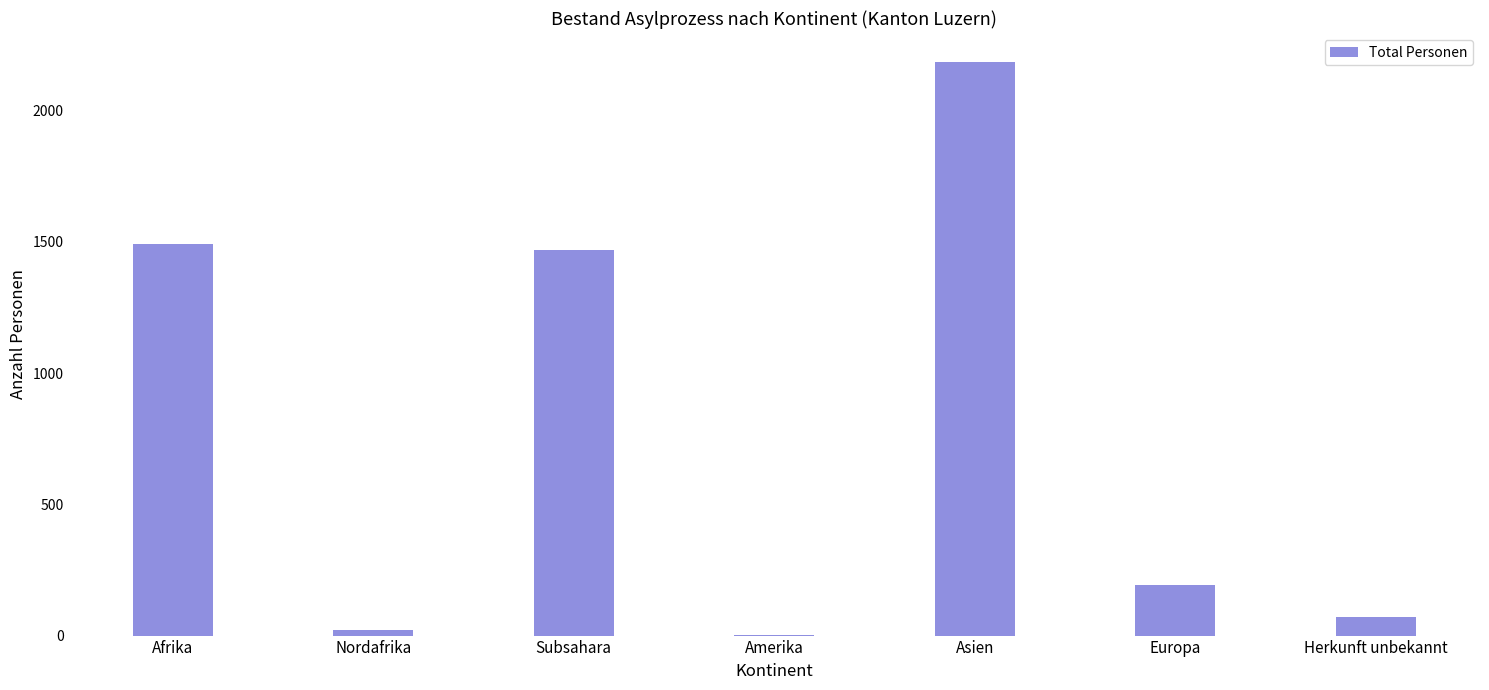

What is the sum of all values?

5438